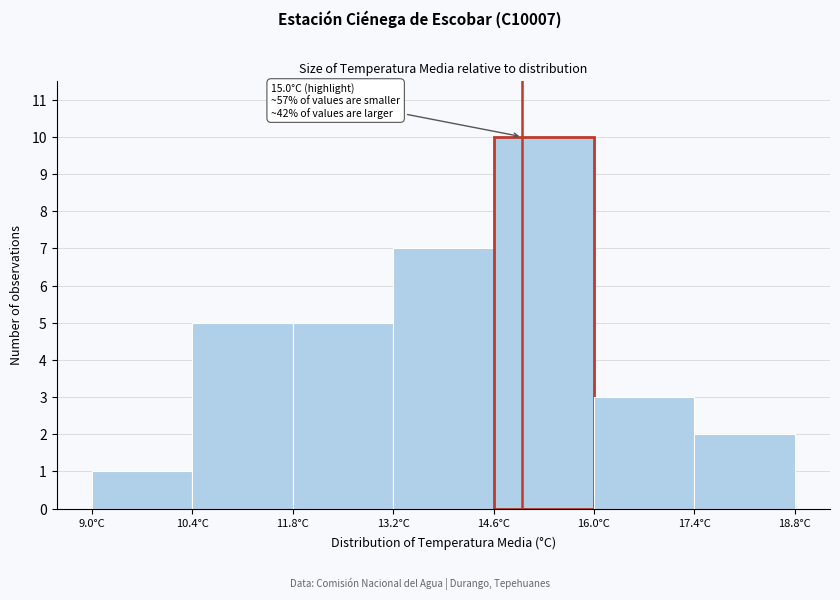

Which range on the x-axis has the tallest bar?

14.6 to 16.0